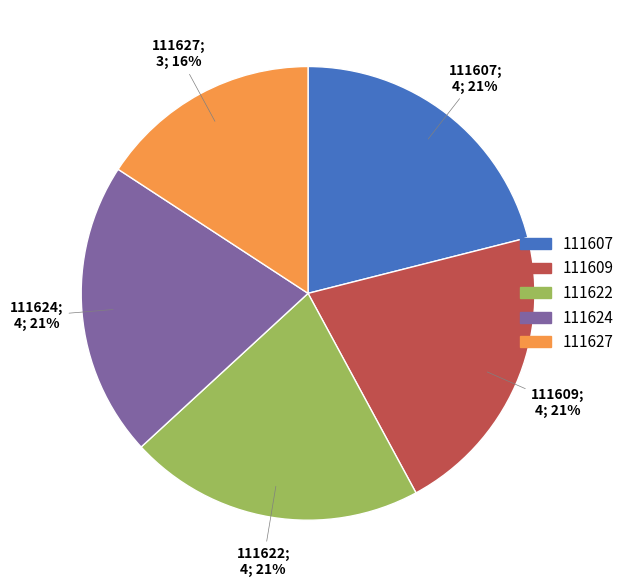

To the nearest percent, what portion does 111627 represent?

16%